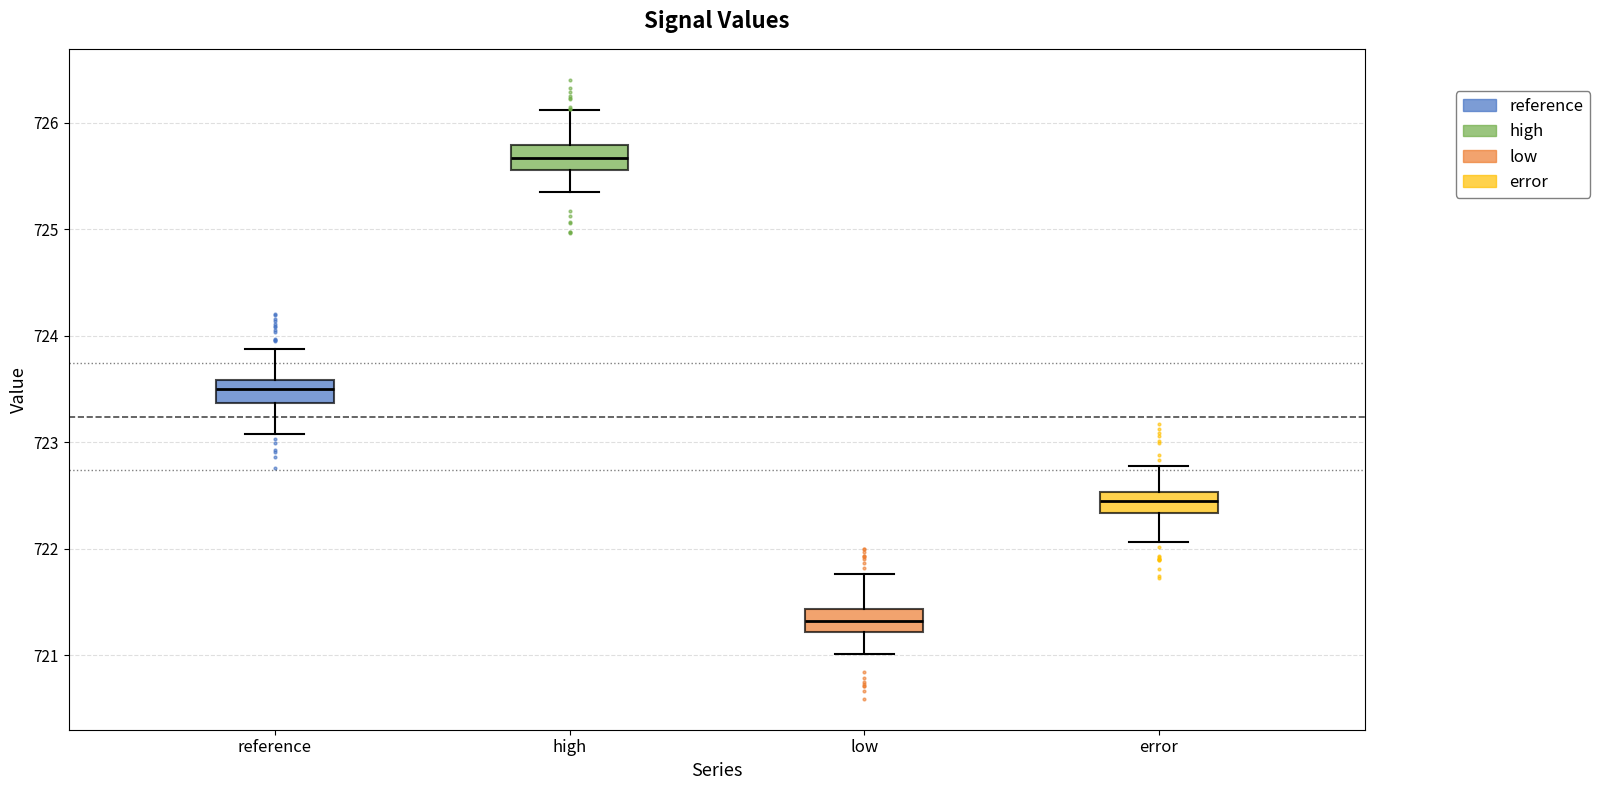

Reading left to right, read every box against the y-axis: the position of its median line, the range the box covers, and the ends of its whiskers. The values are not printed on the chart, so give them approximately, as read against the axis.

reference: median 723.5, box 723.4 to 723.6, whiskers 723.1 to 723.9
high: median 725.7, box 725.6 to 725.8, whiskers 725.3 to 726.1
low: median 721.3, box 721.2 to 721.4, whiskers 721.0 to 721.8
error: median 722.5 (inside the box), box 722.3 to 722.5, whiskers 722.1 to 722.8